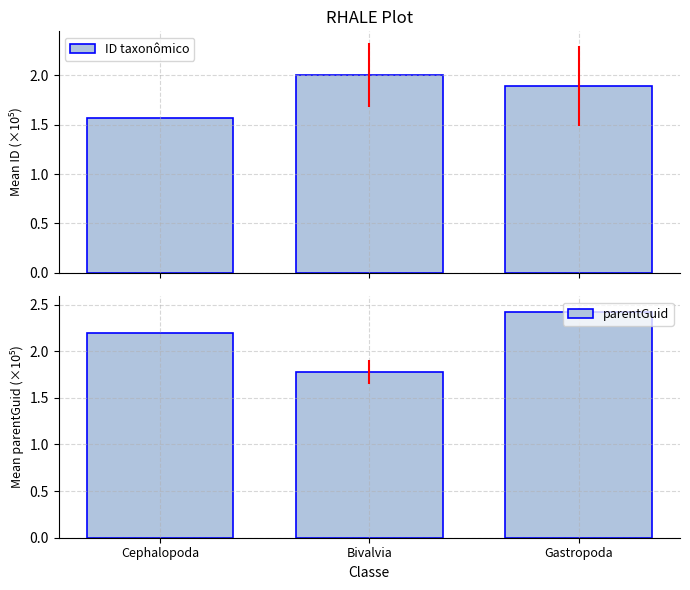

What is the difference between the maximum and minimum values in the parentGuid series?

0.6